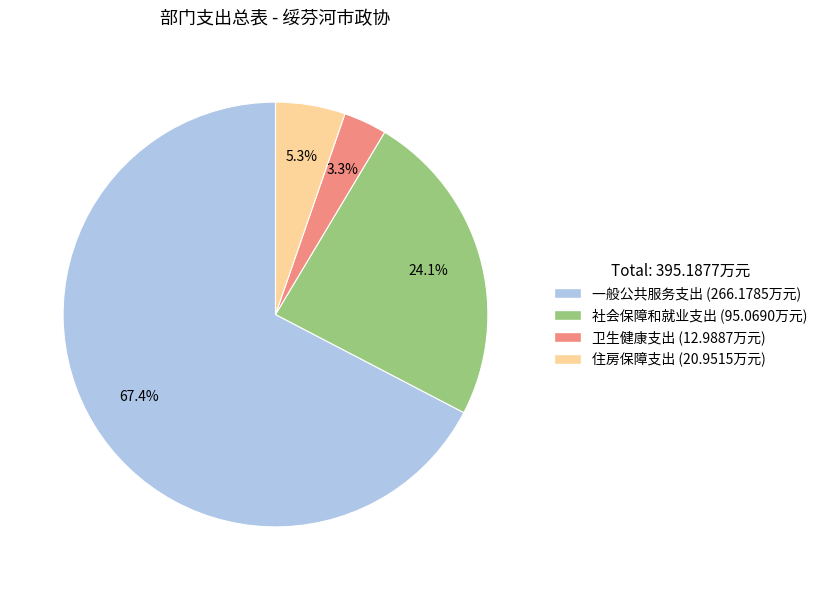

True or false: 住房保障支出 accounts for 1% of the total.

False